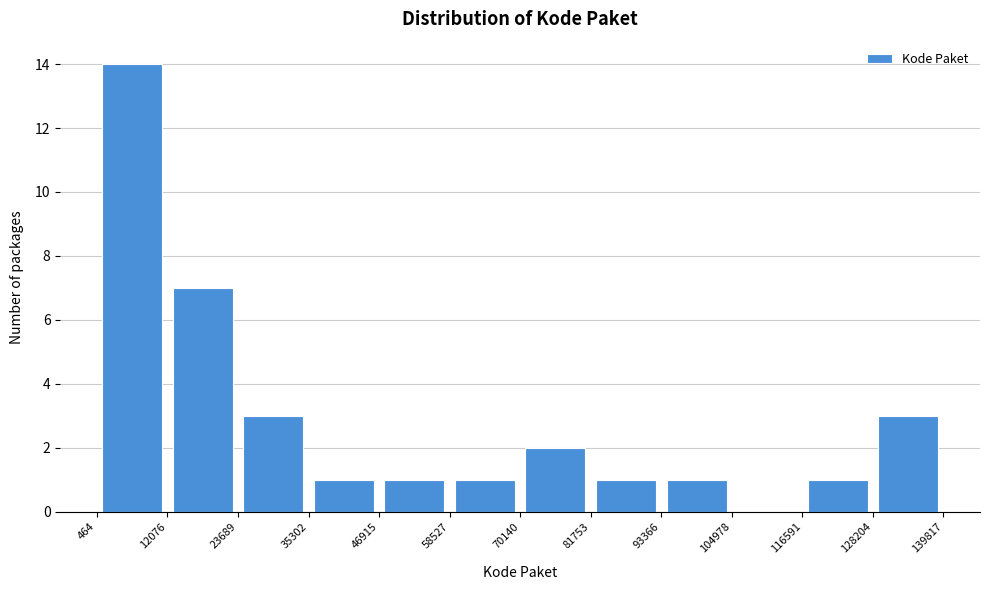

Reading left to right, list every bar in this chart as the range it spans on the x-axis followed by its height. The values are not printed on the chart, so give them approximately, as read against the axis.

464 to 12076: 14
12076 to 23689: 7
23689 to 35302: 3
35302 to 46915: 1
46915 to 58527: 1
58527 to 70140: 1
70140 to 81753: 2
81753 to 93366: 1
93366 to 104978: 1
104978 to 116591: 0
116591 to 128204: 1
128204 to 139817: 3